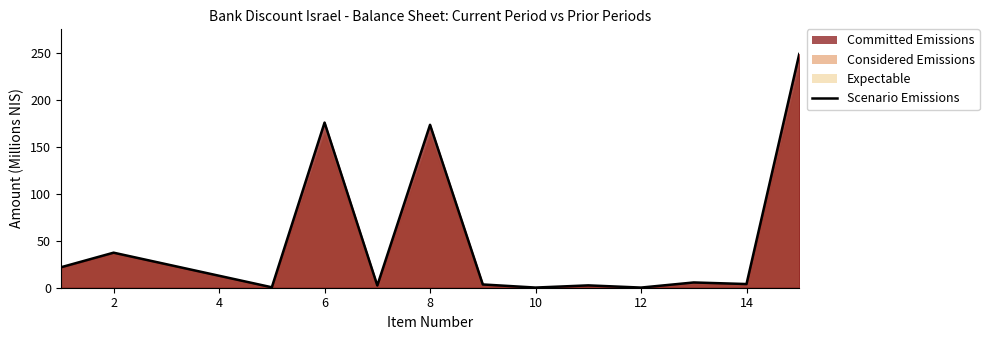

How many lines are shown in the chart?

1